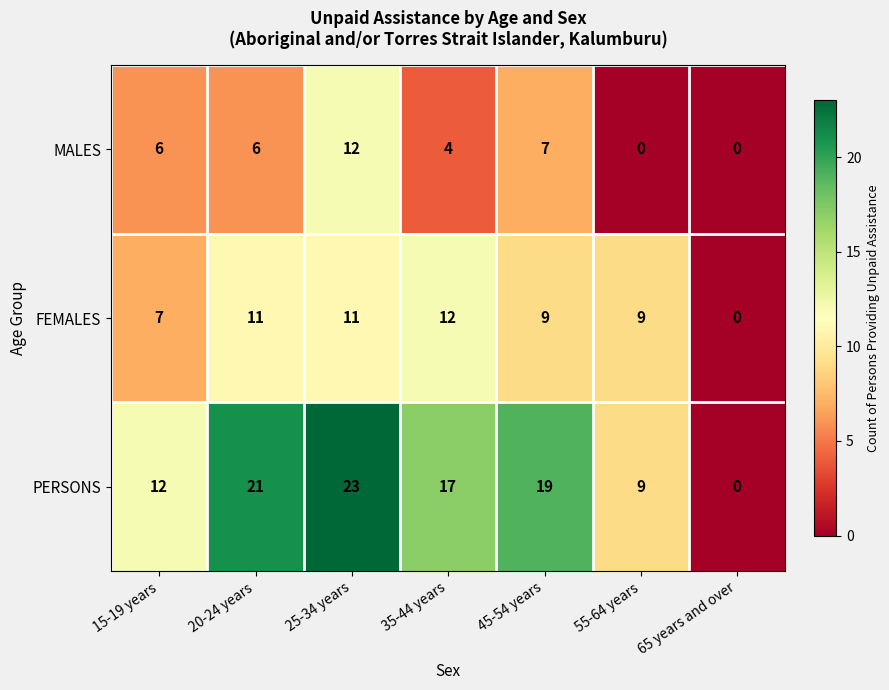

Count the number of data series in this chart.

3